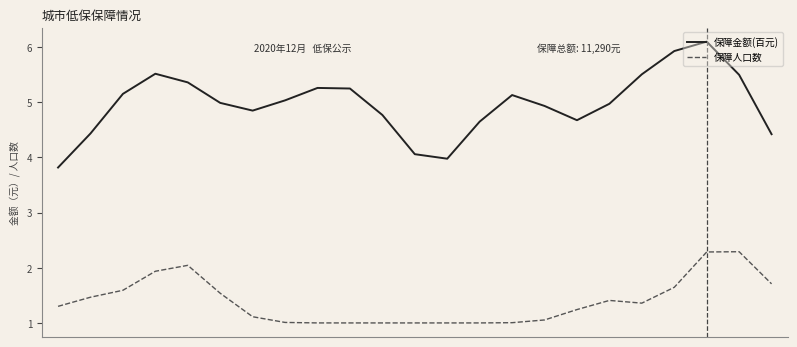

Which series has the widest spread of values?

保障金额(百元)